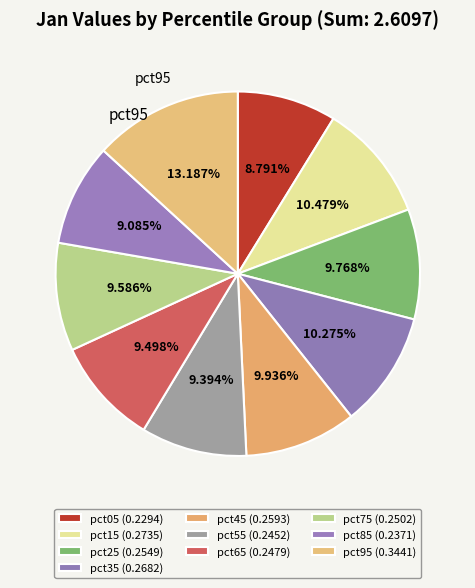

To the nearest percent, what is the difference between the pct05 and pct65 slice percentages?

1%